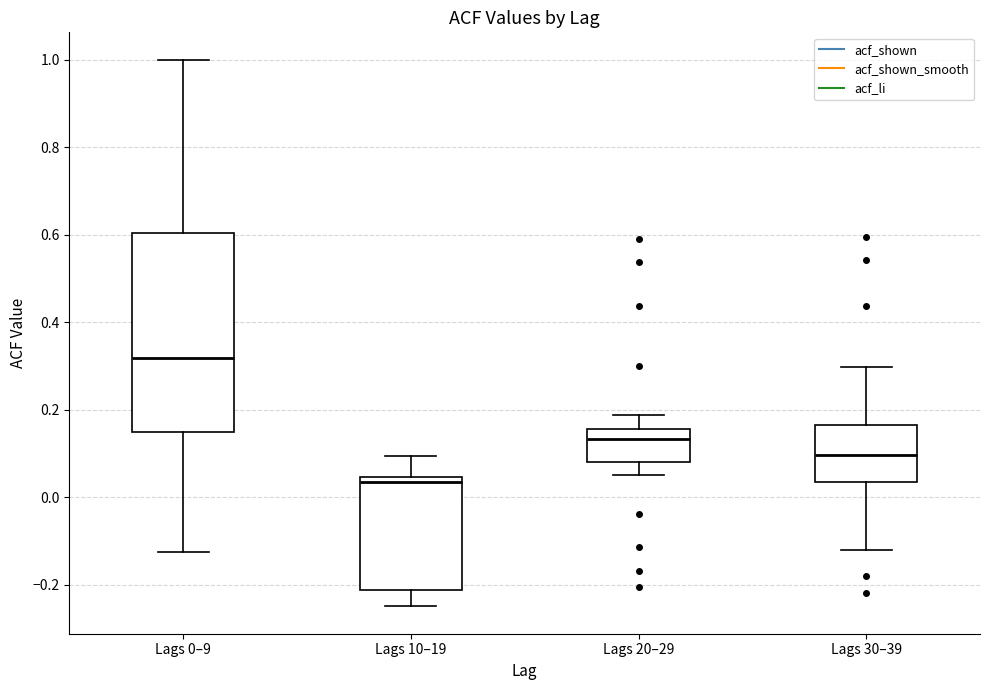

Reading left to right, read every box against the y-axis: the position of its median line, the range the box covers, and the ends of its whiskers. The values are not printed on the chart, so give them approximately, as read against the axis.

Lags 0–9: median 0.32, box 0.14 to 0.60, whiskers -0.12 to 1.00
Lags 10–19: median 0.04 (just below the box's upper edge), box -0.22 to 0.04, whiskers -0.24 to 0.10
Lags 20–29: median 0.14, box 0.08 to 0.16, whiskers 0.06 to 0.18
Lags 30–39: median 0.10, box 0.04 to 0.16, whiskers -0.12 to 0.30